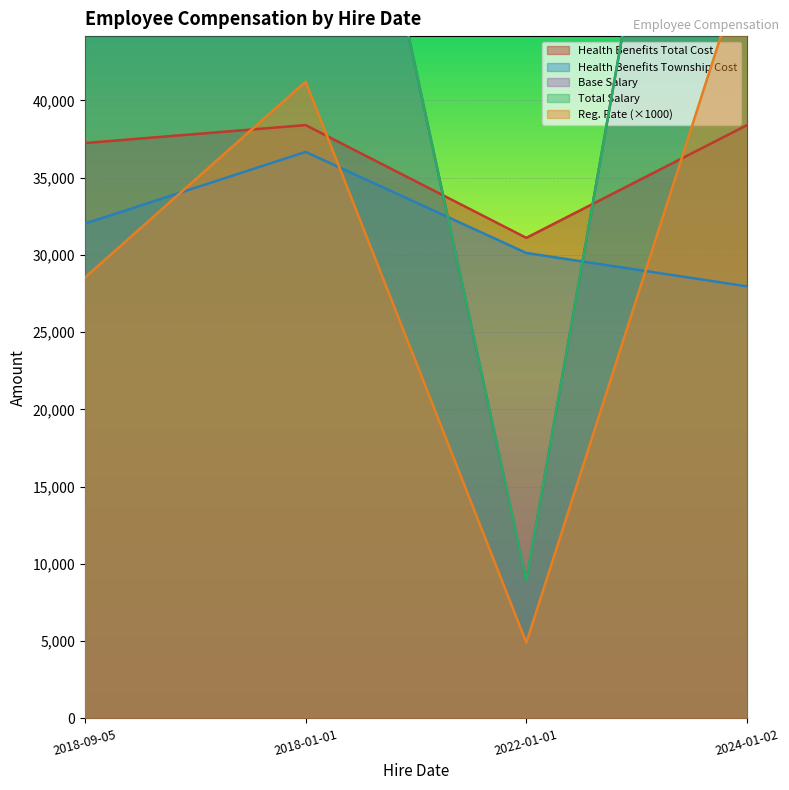

True or false: Reg. Rate and Total Salary cross at least once.

False